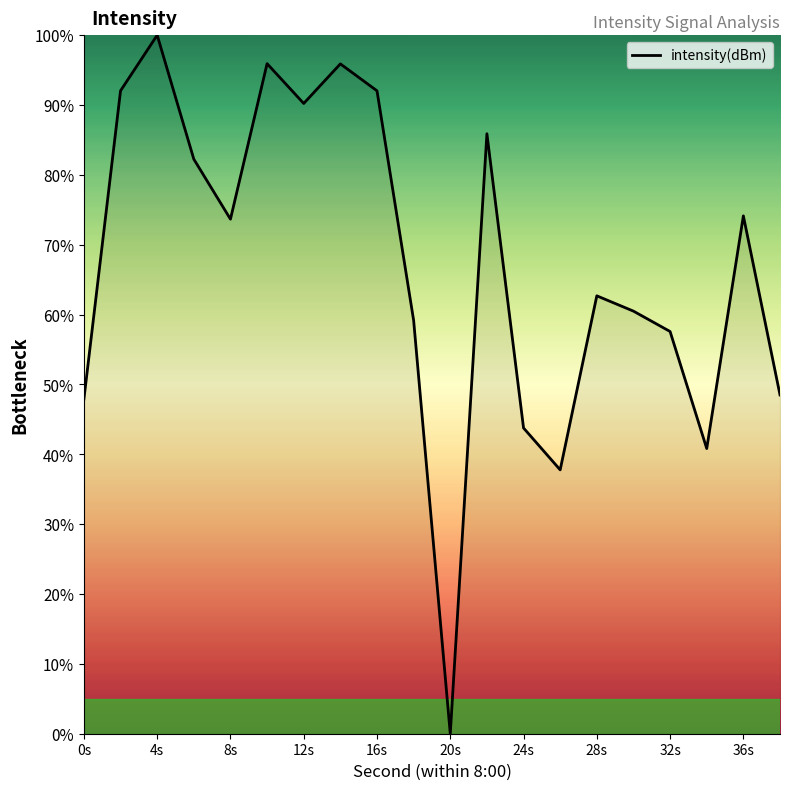

What is the difference between the maximum and minimum values?

100.0